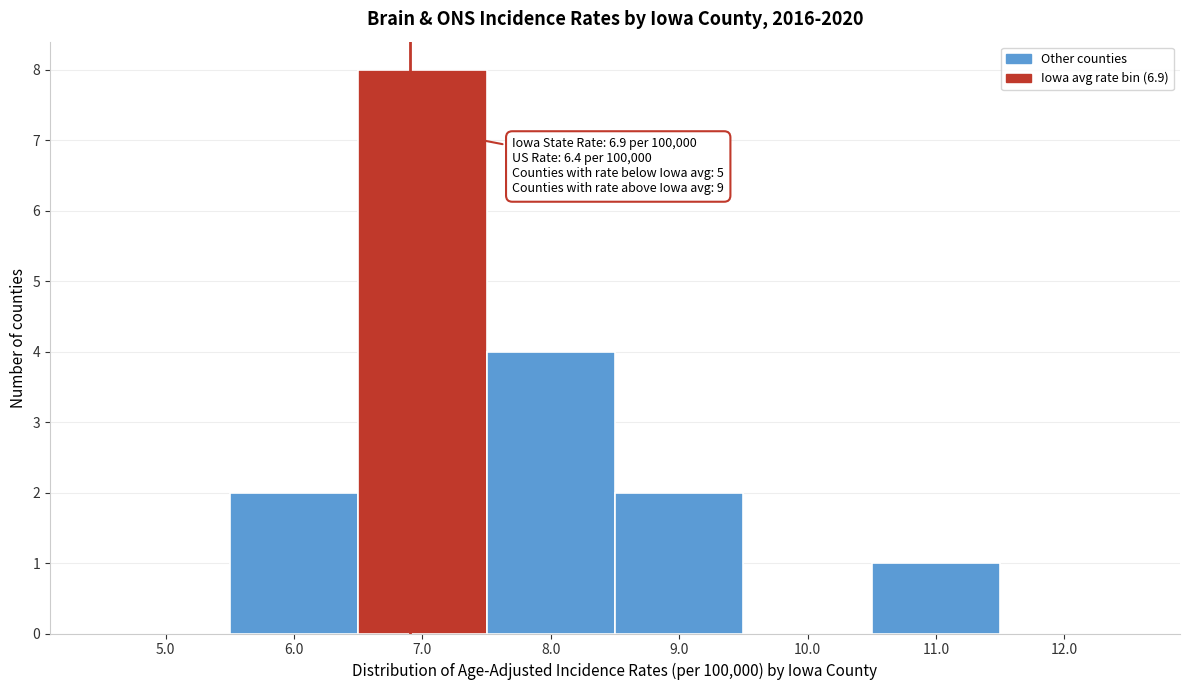

Which range on the x-axis has the tallest bar?

6.5 to 7.5